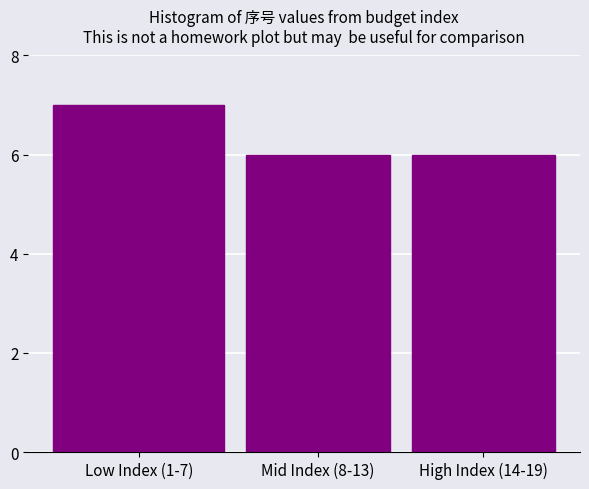

Reading right to left, transcribe all the data shown in this chart.

High Index (14-19)=6	Mid Index (8-13)=6	Low Index (1-7)=7